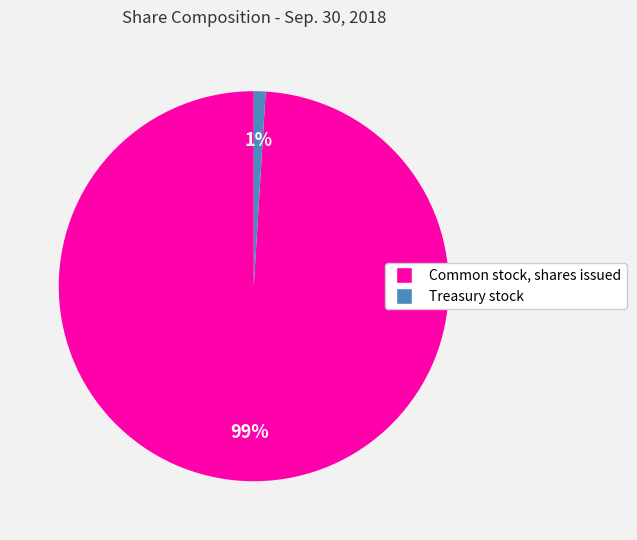

Do Common stock, shares issued and Treasury stock together represent more than half of the pie?

Yes